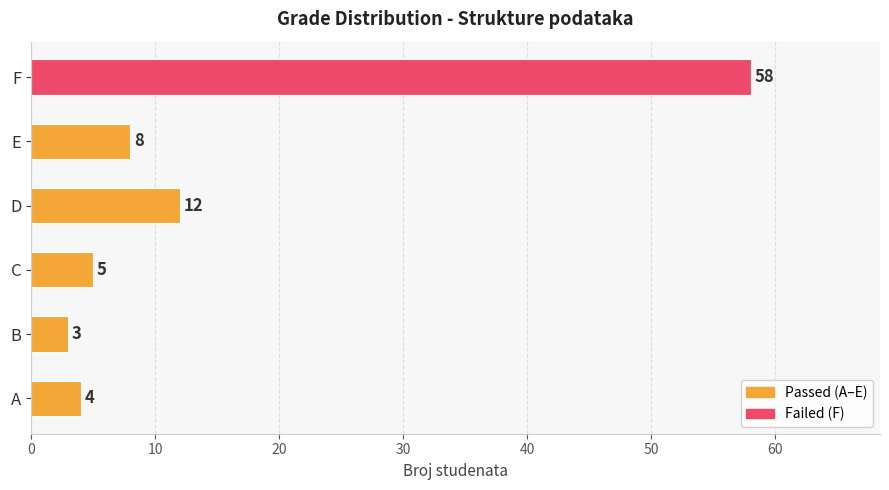

How many data points are less than 8?

3